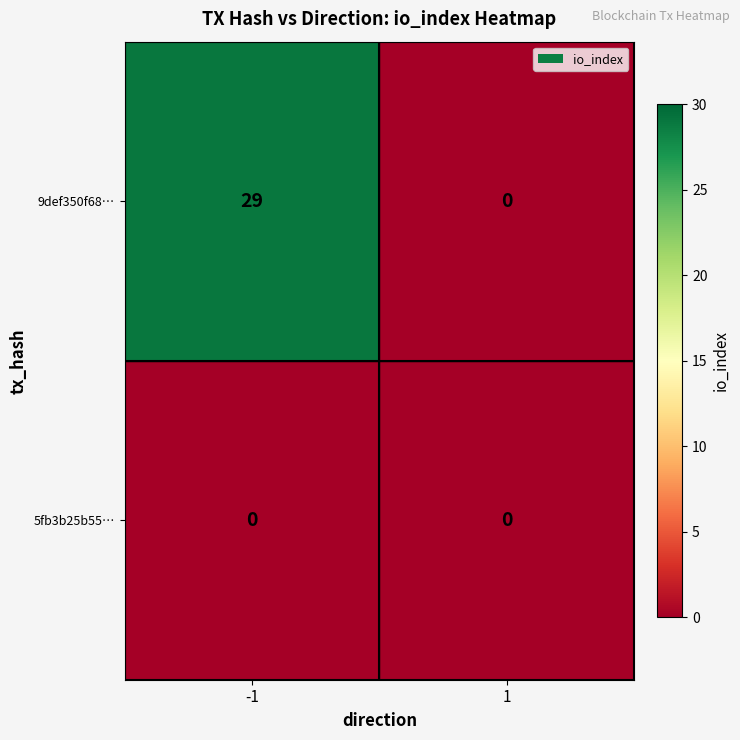

How many distinct data groups are displayed?

2